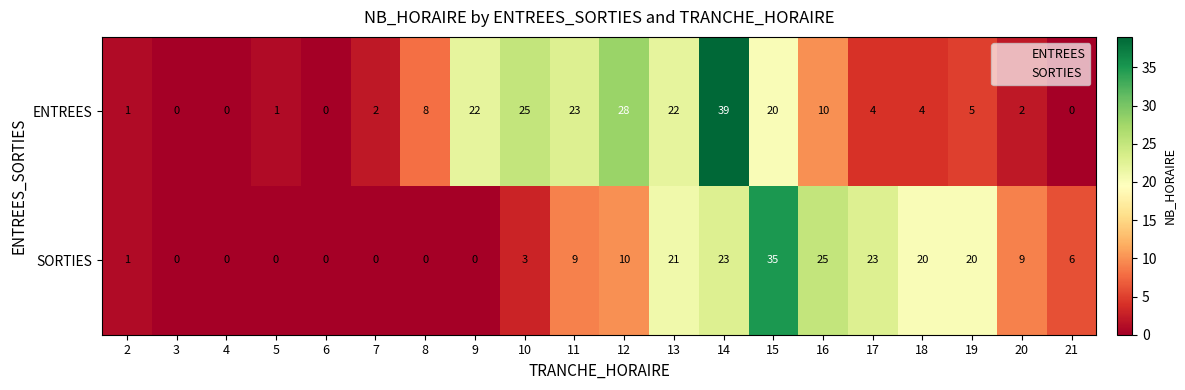

Where does the ENTREES series first go above 5?

8